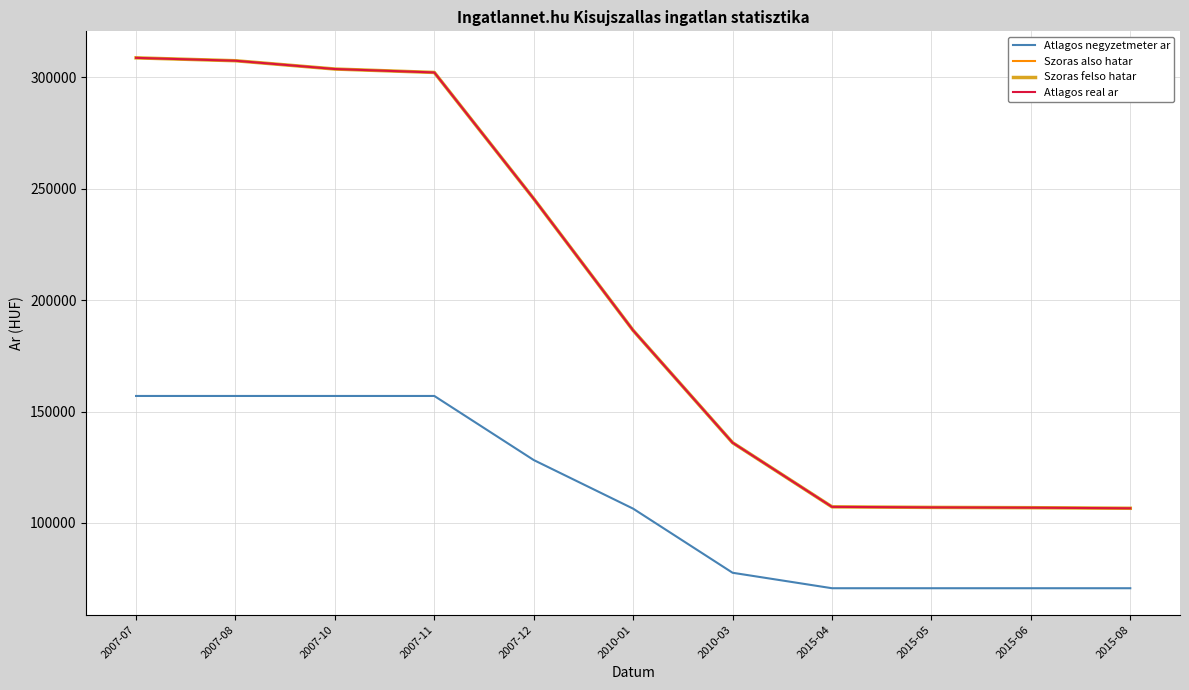

True or false: Atlagos negyzetmeter ar and Szoras also hatar intersect in this chart.

False